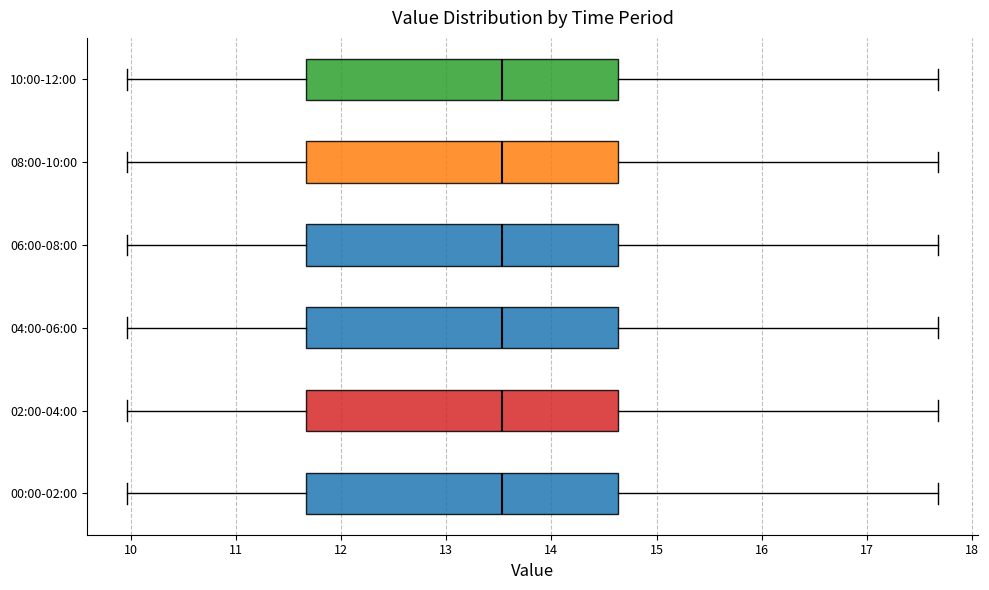

Reading bottom to top, transcribe this box plot: for each box, give where its median line is, the range the box spans, and where its two whiskers end, as read against the x-axis. The values are not printed on the chart, so give them approximately, as read against the axis.

00:00-02:00: median 13.5, box 11.7 to 14.6, whiskers 10.0 to 17.7
02:00-04:00: median 13.5, box 11.7 to 14.6, whiskers 10.0 to 17.7
04:00-06:00: median 13.5, box 11.7 to 14.6, whiskers 10.0 to 17.7
06:00-08:00: median 13.5, box 11.7 to 14.6, whiskers 10.0 to 17.7
08:00-10:00: median 13.5, box 11.7 to 14.6, whiskers 10.0 to 17.7
10:00-12:00: median 13.5, box 11.7 to 14.6, whiskers 10.0 to 17.7